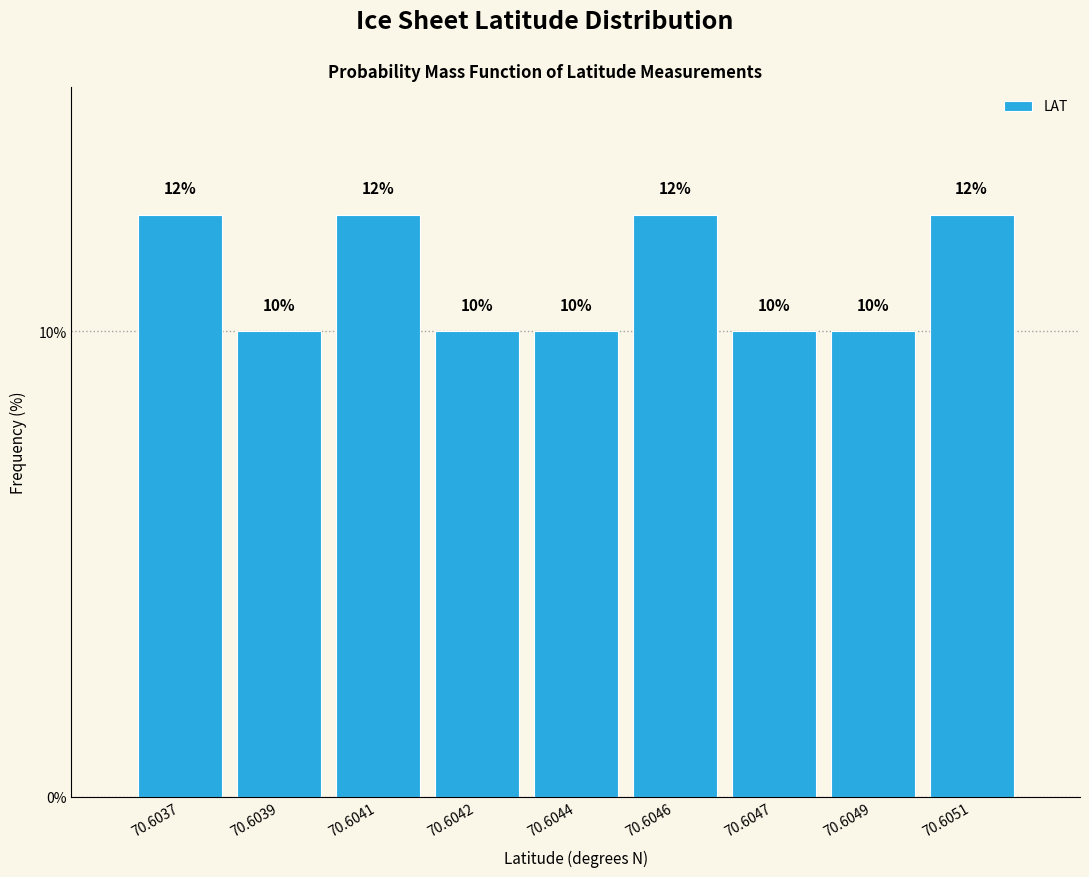

Approximately how many times larger is the value at 70.6049 compared to 70.6044?

1.0